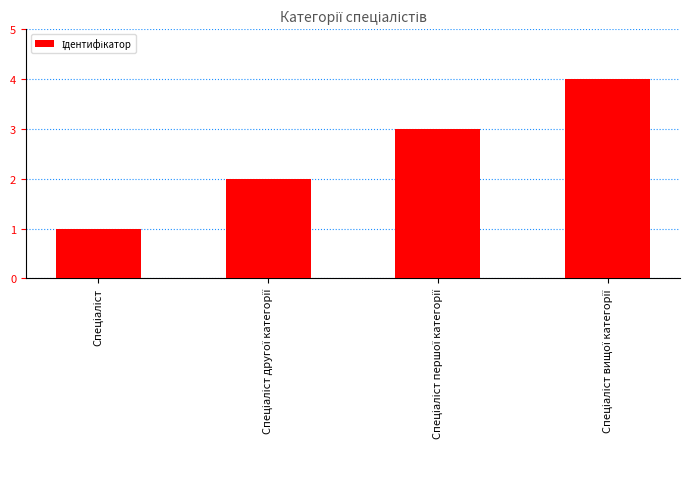

What is the difference between the maximum and minimum values?

3